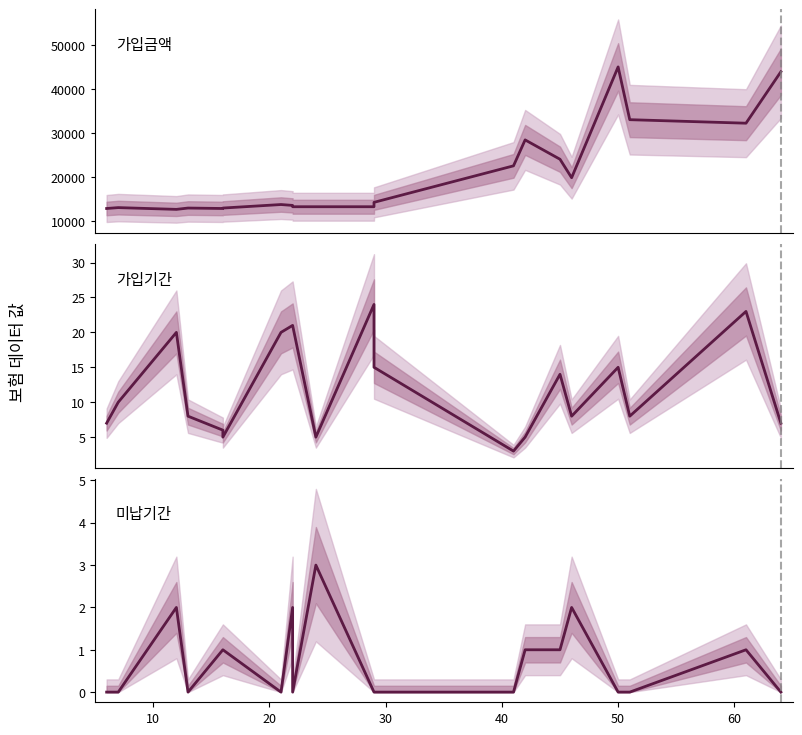

What is the difference between the second highest and second lowest values in the 가입기간 series?

18